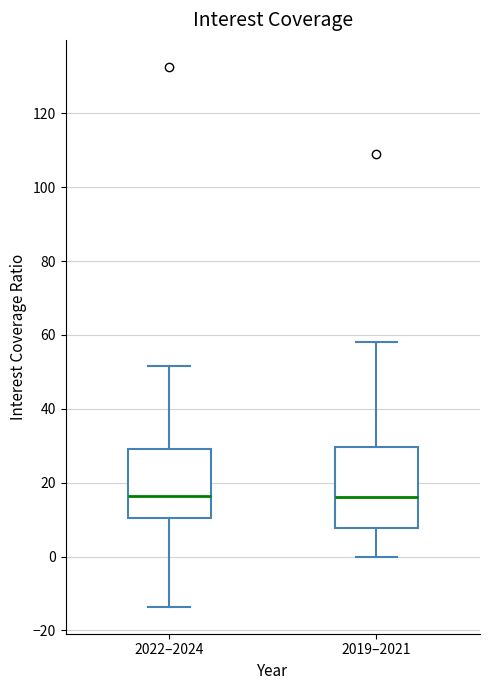

Where is the lower edge of the box for 2019–2021 on the y-axis? The values are not printed on the chart, so give them approximately, as read against the axis.

8